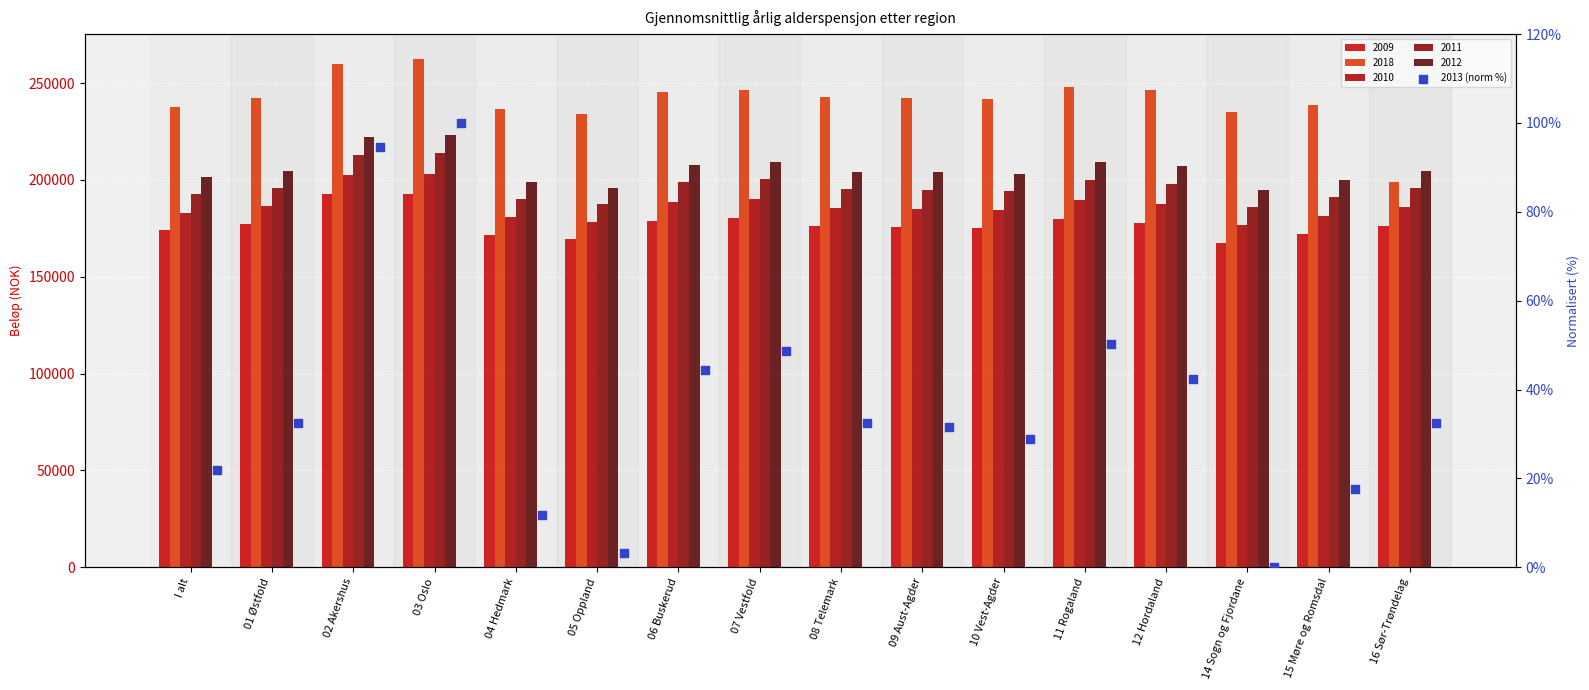

What is the ratio of the value at 06 Buskerud to the value at I alt?

2.0